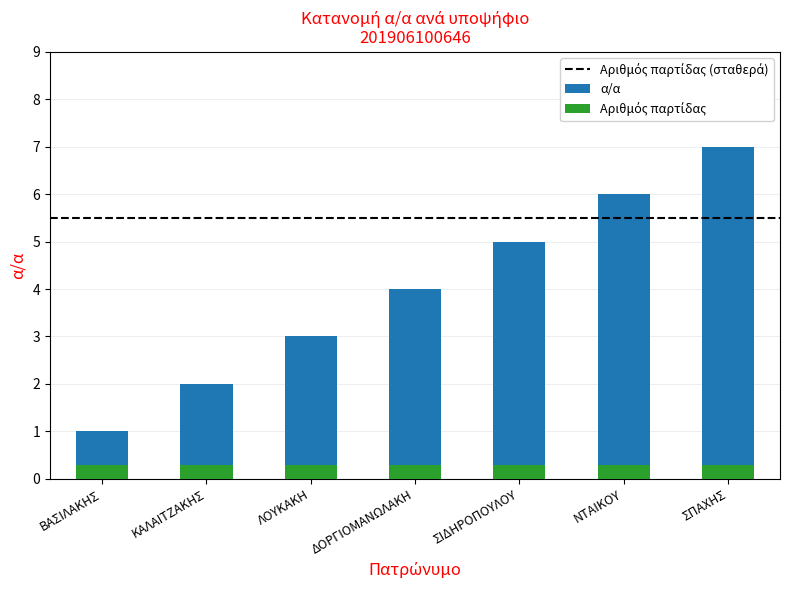

Between ΔΟΡΓΙΟΜΑΝΩΛΑΚΗ and ΣΠΑΧΗΣ, which is larger?

ΣΠΑΧΗΣ